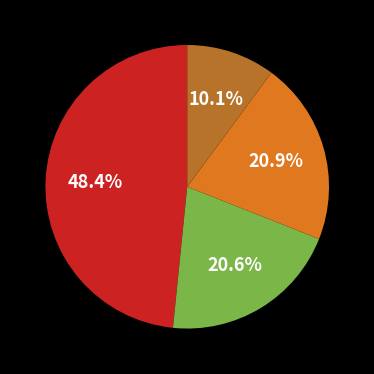

Does any single category account for the majority?

No